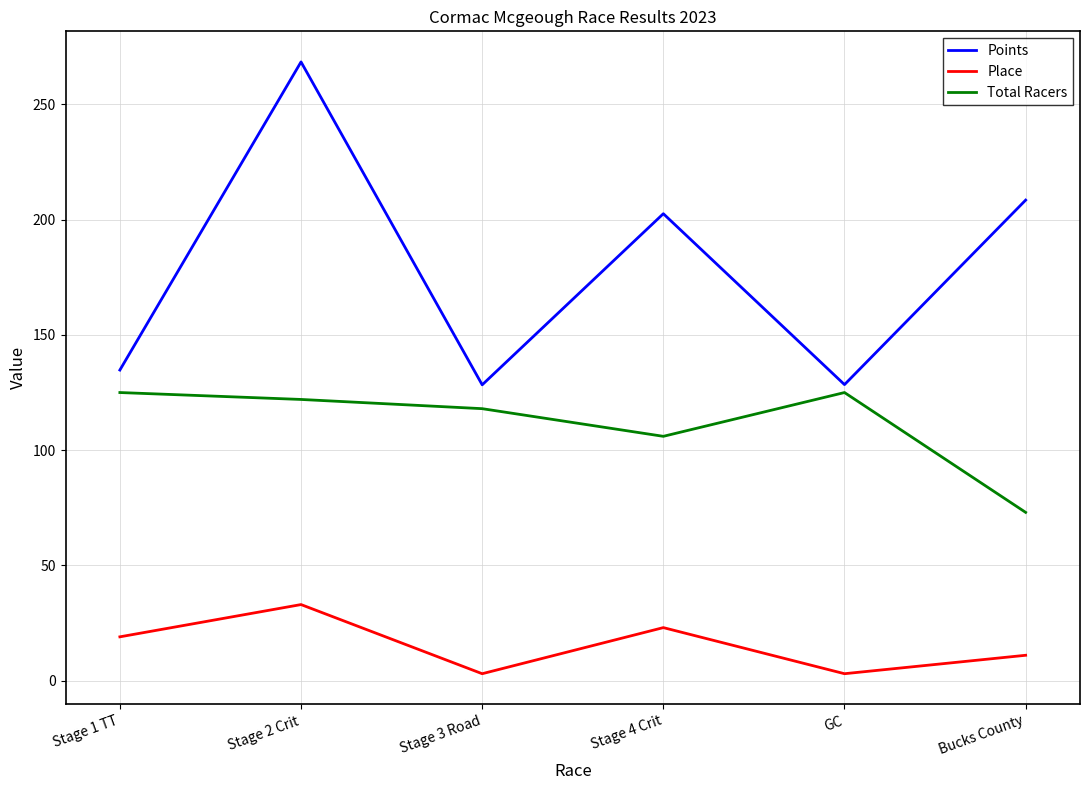

Where does the Points series first go above 202?

Stage 2 Crit